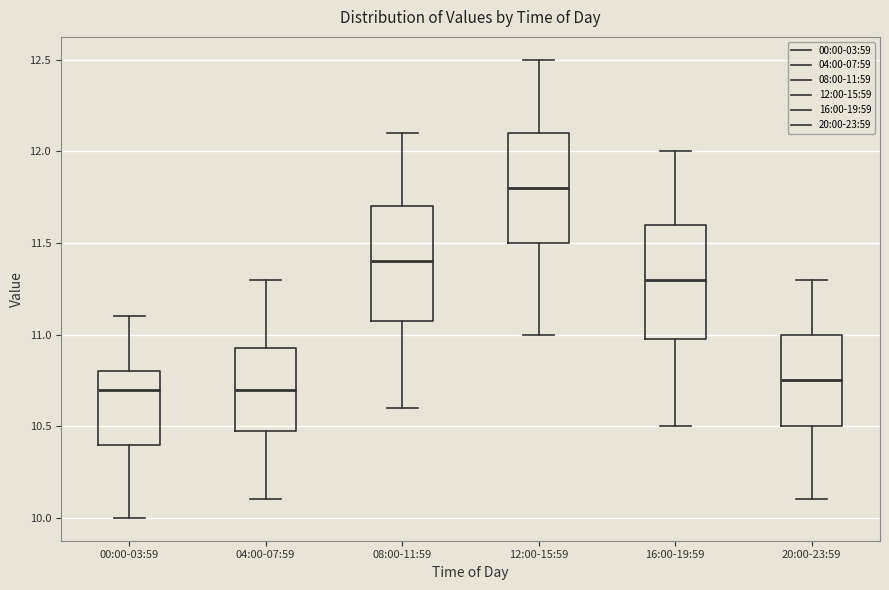

Which box has the highest median line?

12:00-15:59